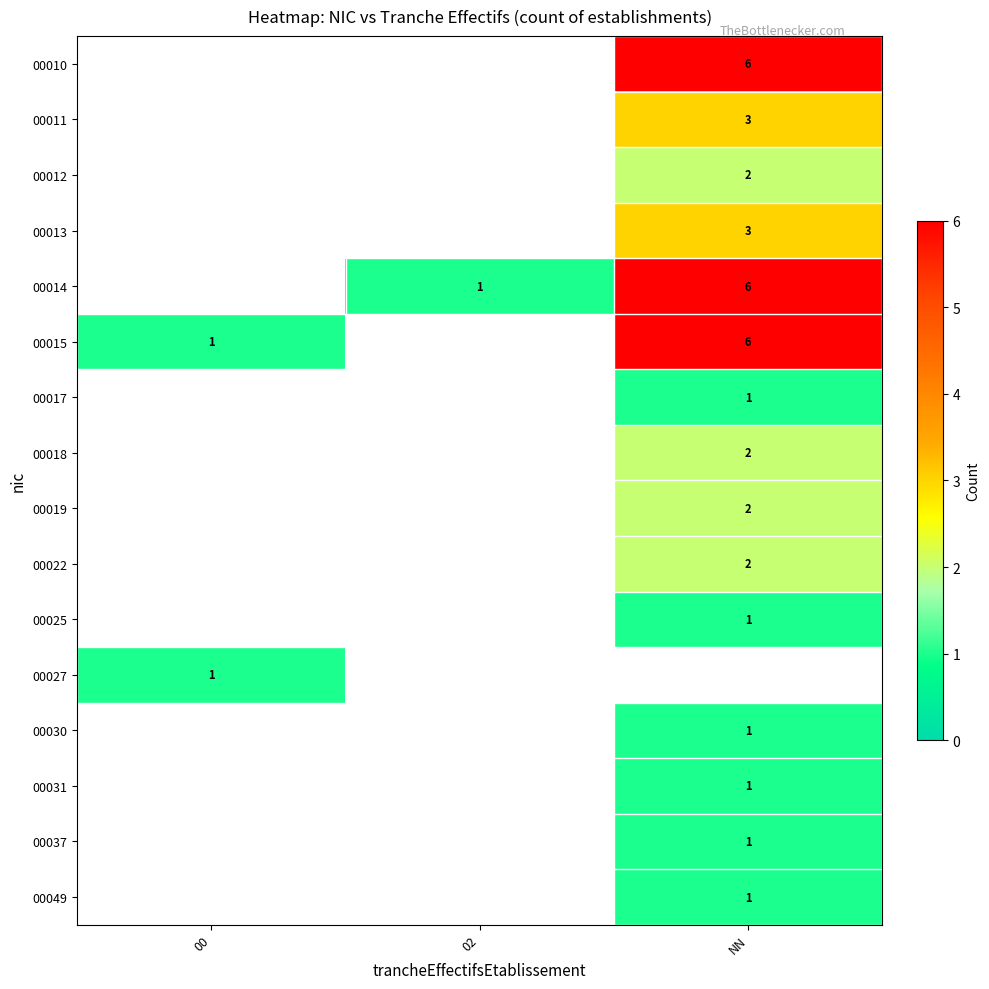

The value of 00014 at NN is 6. True or false?

True